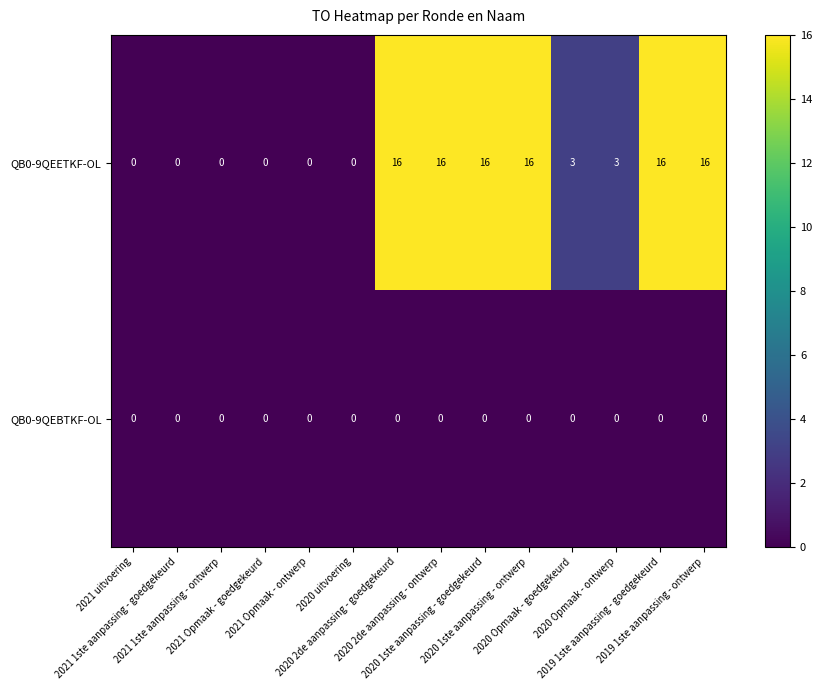

How many series are shown in this chart?

2